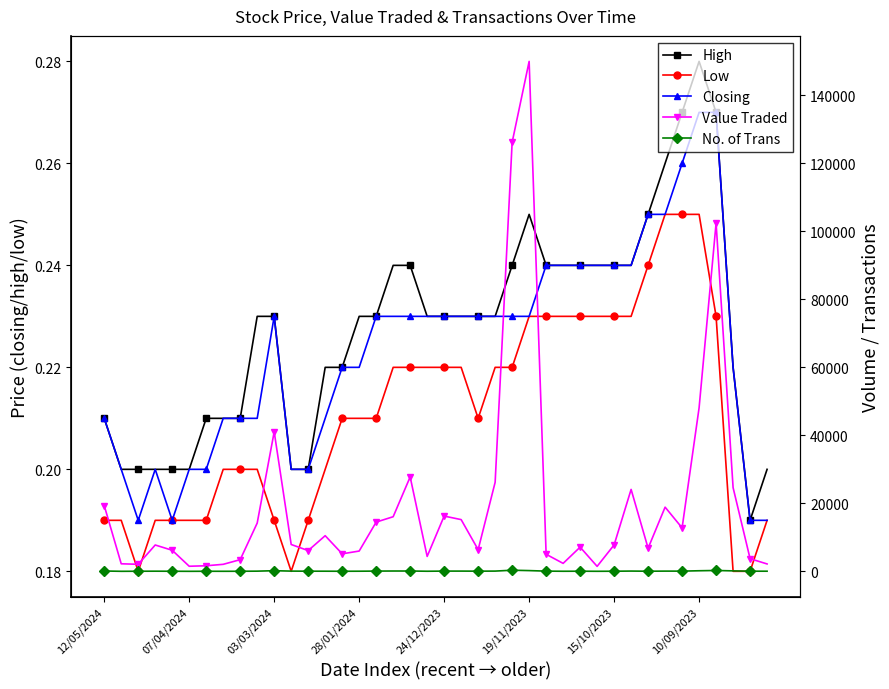

How many Low values are between 0 and 1?

40